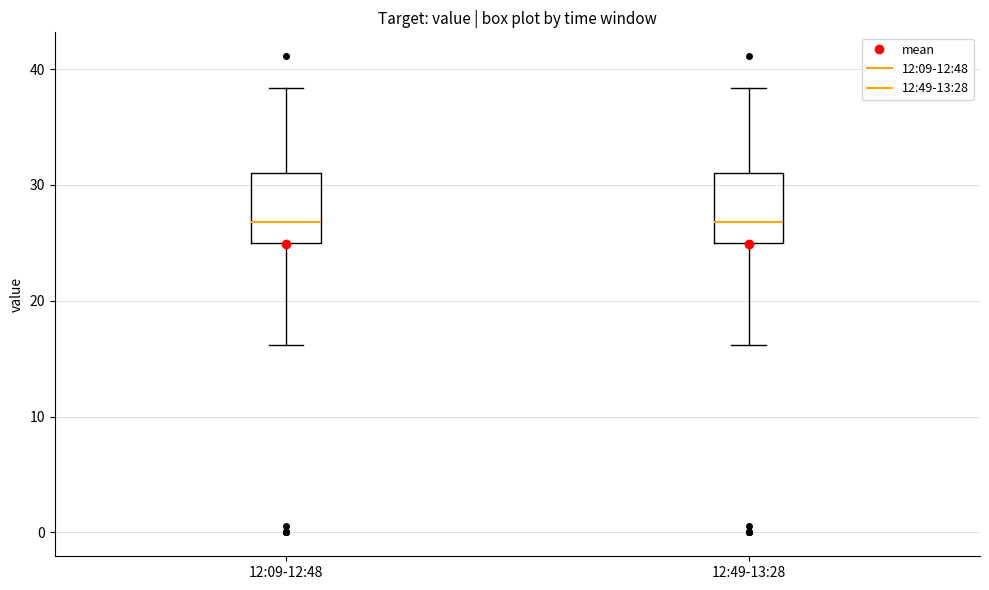

Reading left to right, read every box against the y-axis: the position of its median line, the range the box covers, and the ends of its whiskers. The values are not printed on the chart, so give them approximately, as read against the axis.

12:09-12:48: median 27, box 25 to 31, whiskers 16 to 38
12:49-13:28: median 27, box 25 to 31, whiskers 16 to 38